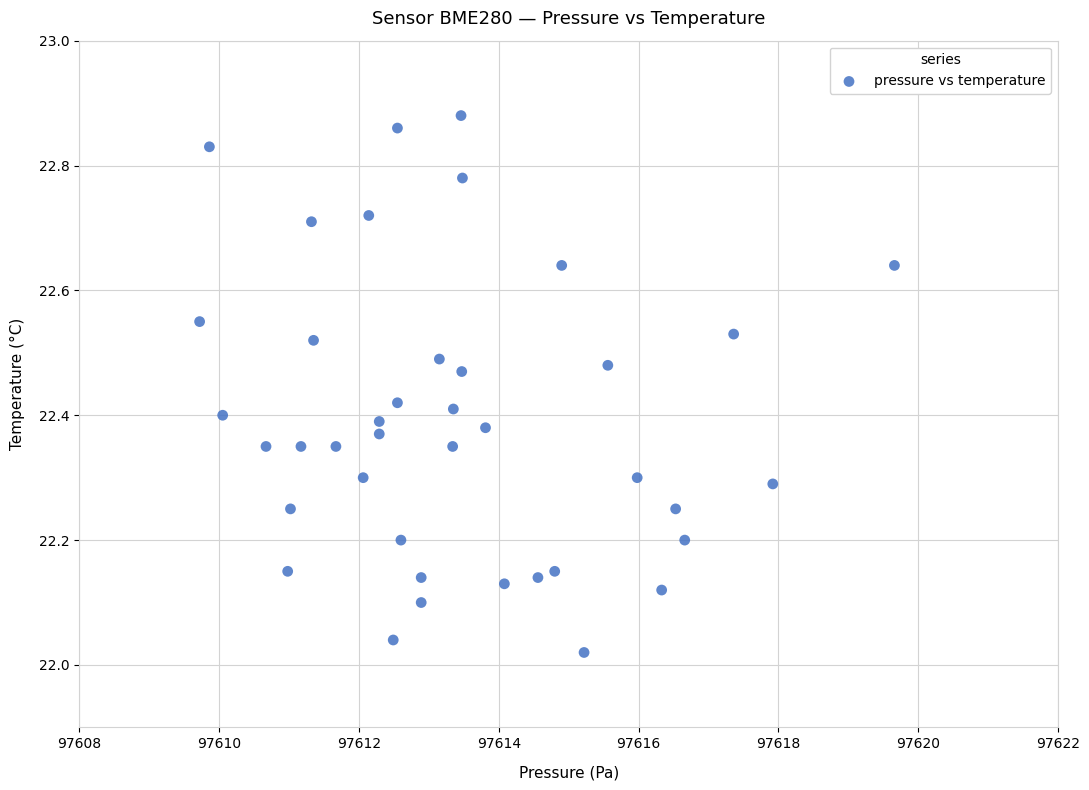

What is the range of Y values (max minus min)?

0.9